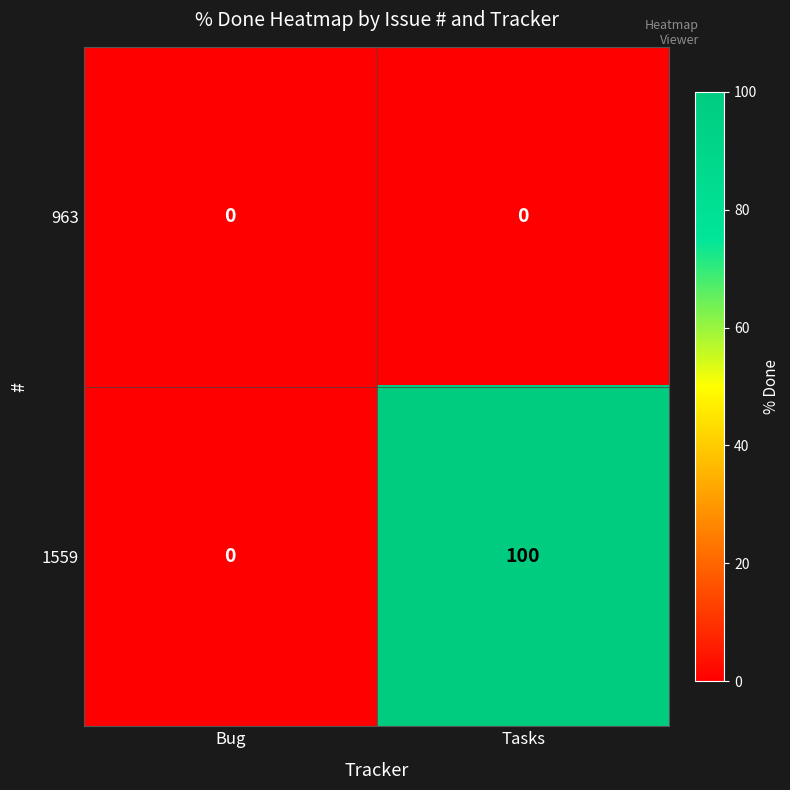

Reading right to left, extract all data points from this chart.

963: 0	0
1559: 100	0